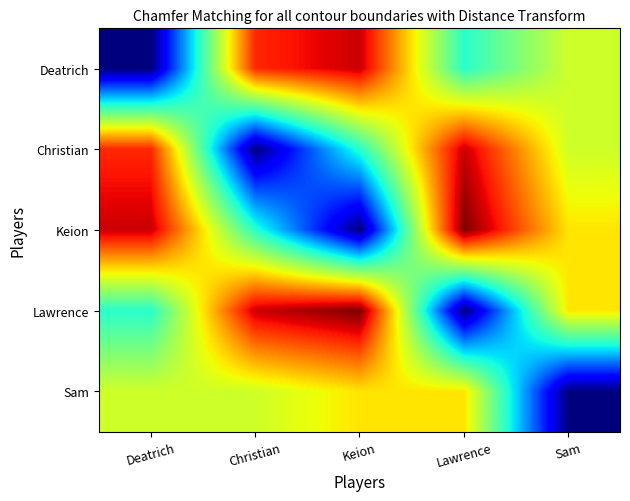

Between Christian and Lawrence, which series saw the biggest shift?

Christian